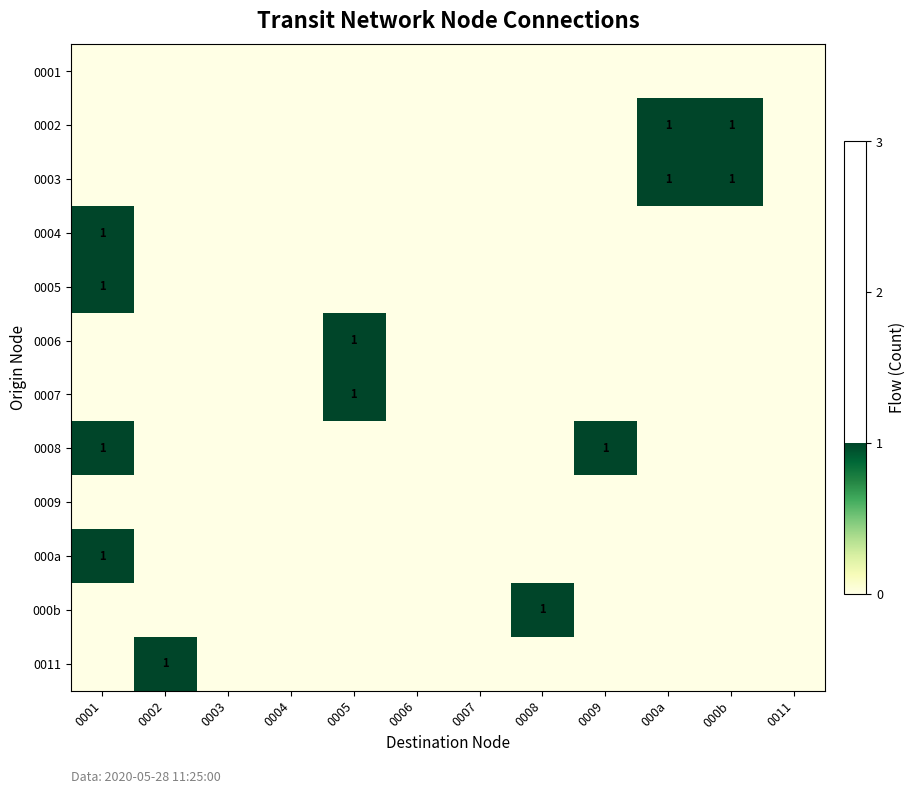

At which label does 0006 reach its minimum?

0001